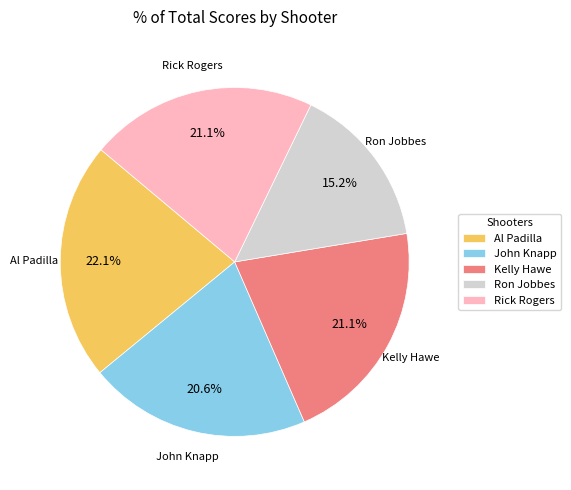

The Kelly Hawe slice represents 30% of the pie. True or false?

False